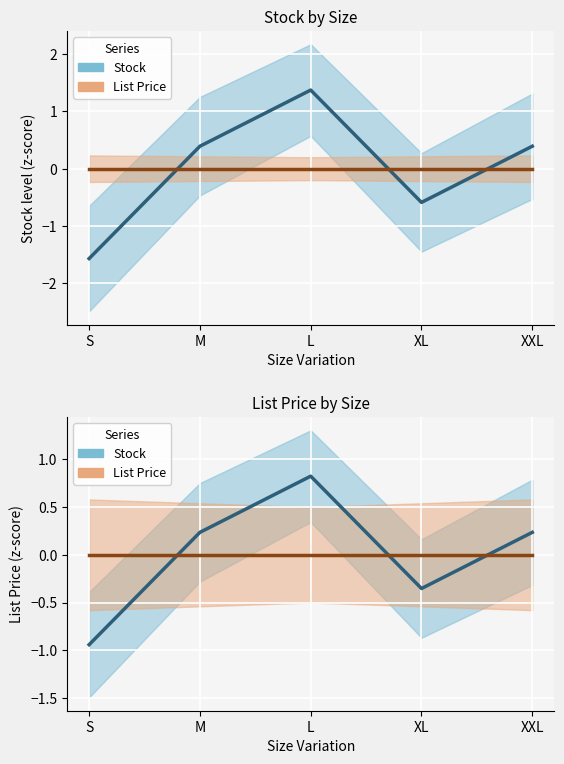

How many categories are shown in the chart?

5